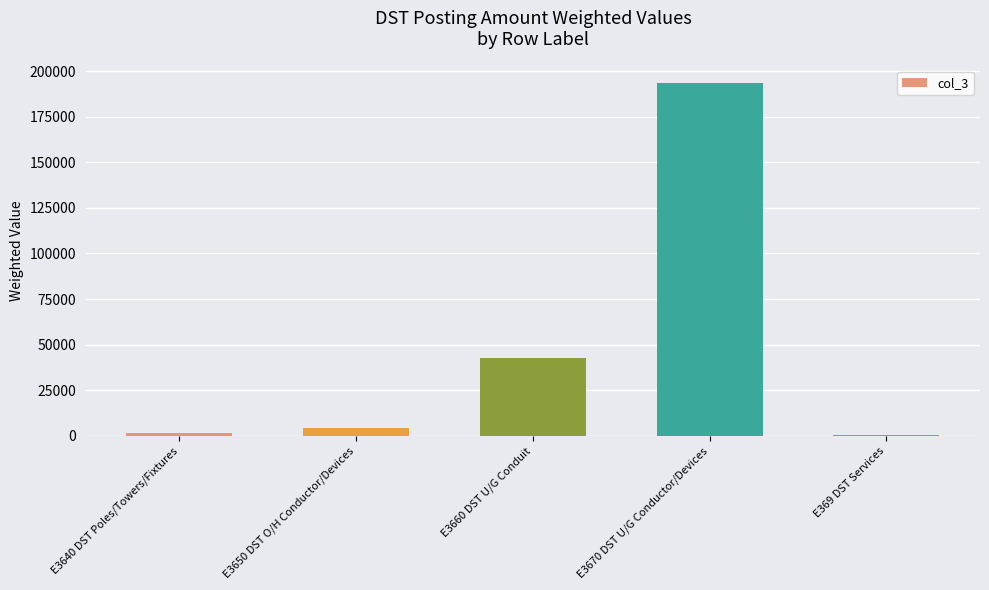

Which label corresponds to the largest value in the chart?

E3670 DST U/G Conductor/Devices